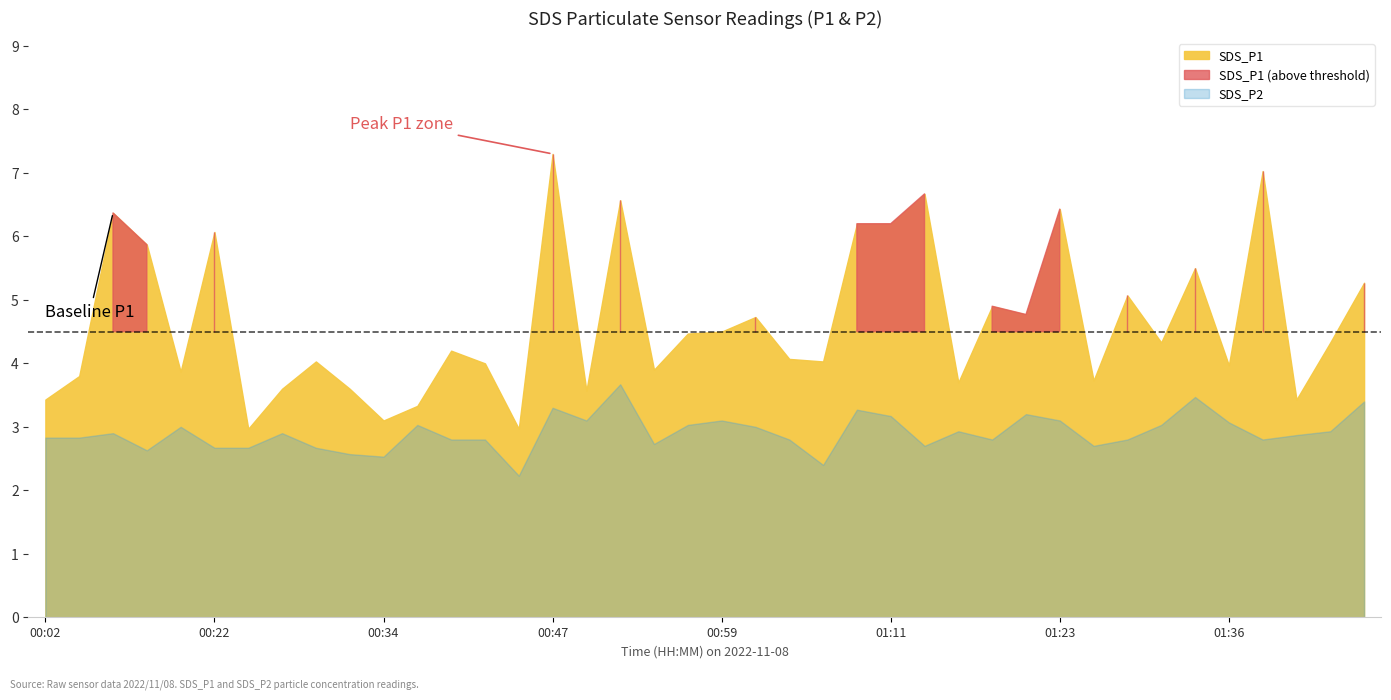

Reading right to left, extract all data points from this chart.

SDS_P1: 5.3	4.3	3.4	7.0	4.0	5.5	4.3	5.1	3.7	6.4	4.8	4.9	3.7	6.7	6.2	6.2	4.0	4.1	4.7	4.5	4.5	3.9	6.6	3.6	7.3	3.0	4.0	4.2	3.3	3.1	3.6	4.0	3.6	3.0	6.1	3.9	5.9	6.4	3.8	3.4
SDS_P2: 3.4	2.9	2.9	2.8	3.1	3.5	3.0	2.8	2.7	3.1	3.2	2.8	2.9	2.7	3.2	3.3	2.4	2.8	3.0	3.1	3.0	2.7	3.7	3.1	3.3	2.2	2.8	2.8	3.0	2.5	2.6	2.7	2.9	2.7	2.7	3.0	2.6	2.9	2.8	2.8